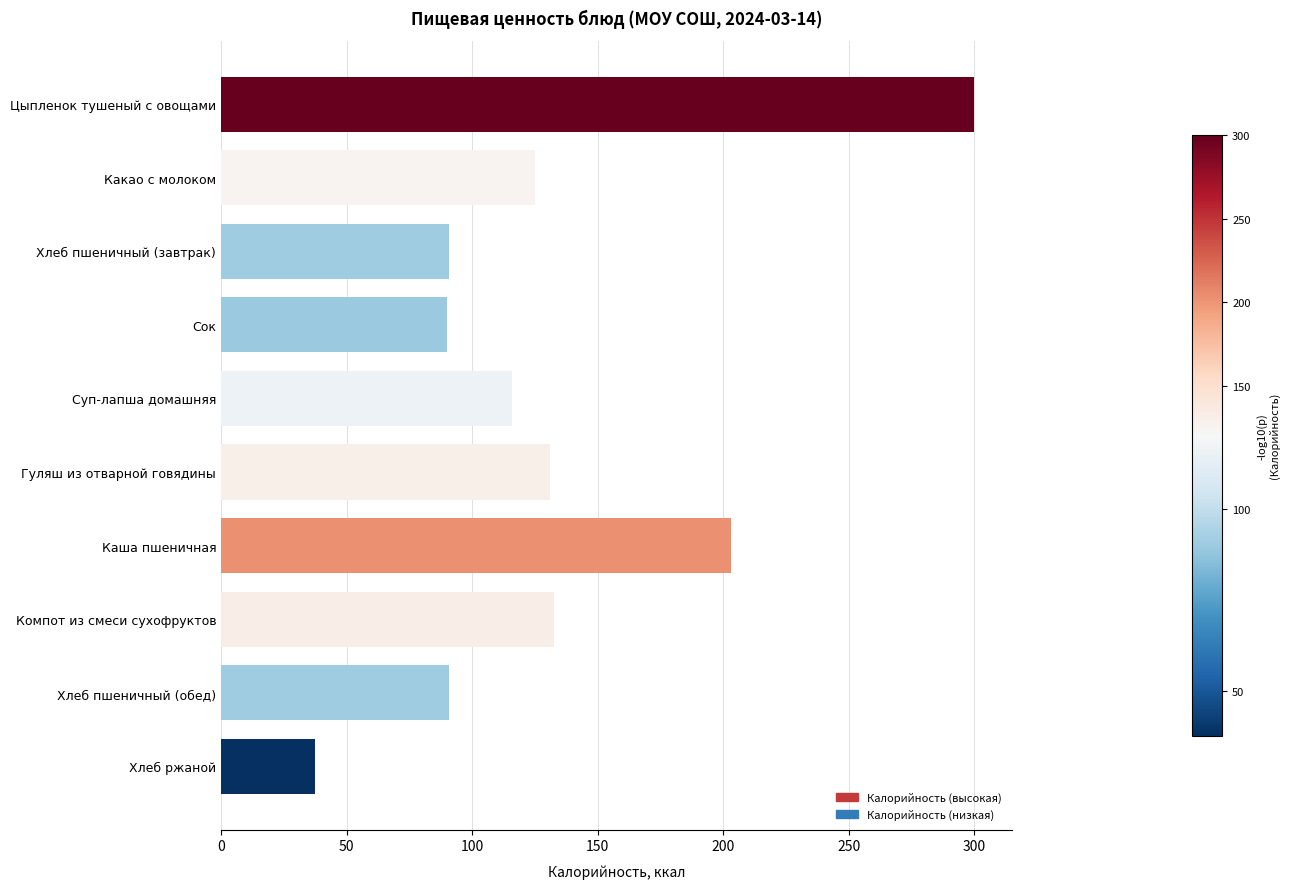

What is the ratio of the value at Каша пшеничная to the value at Цыпленок тушеный с овощами?

0.7